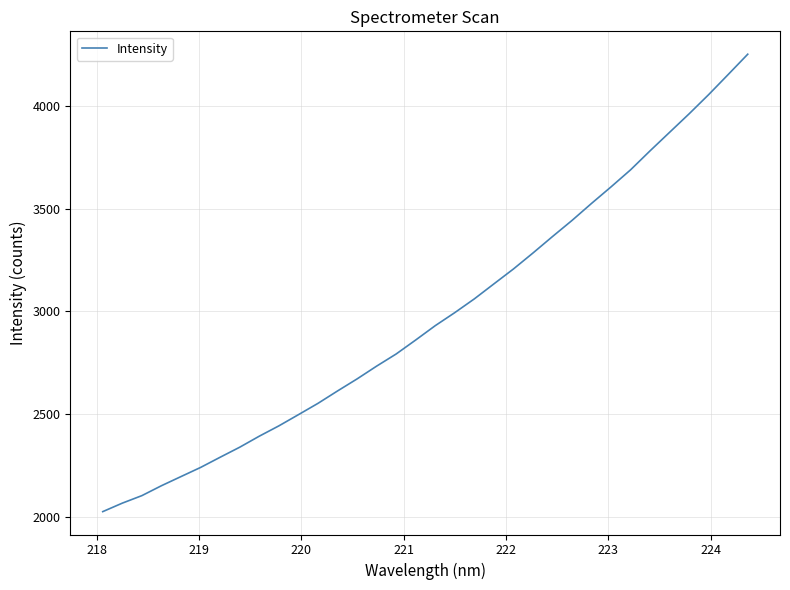

What is the smallest value displayed?

2025.7